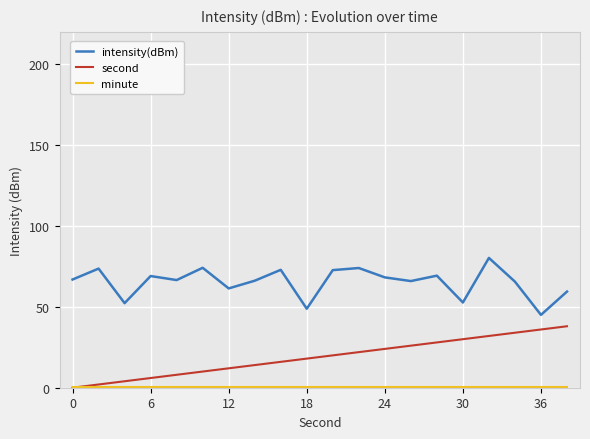

Which series has the largest total across all categories?

intensity(dBm)